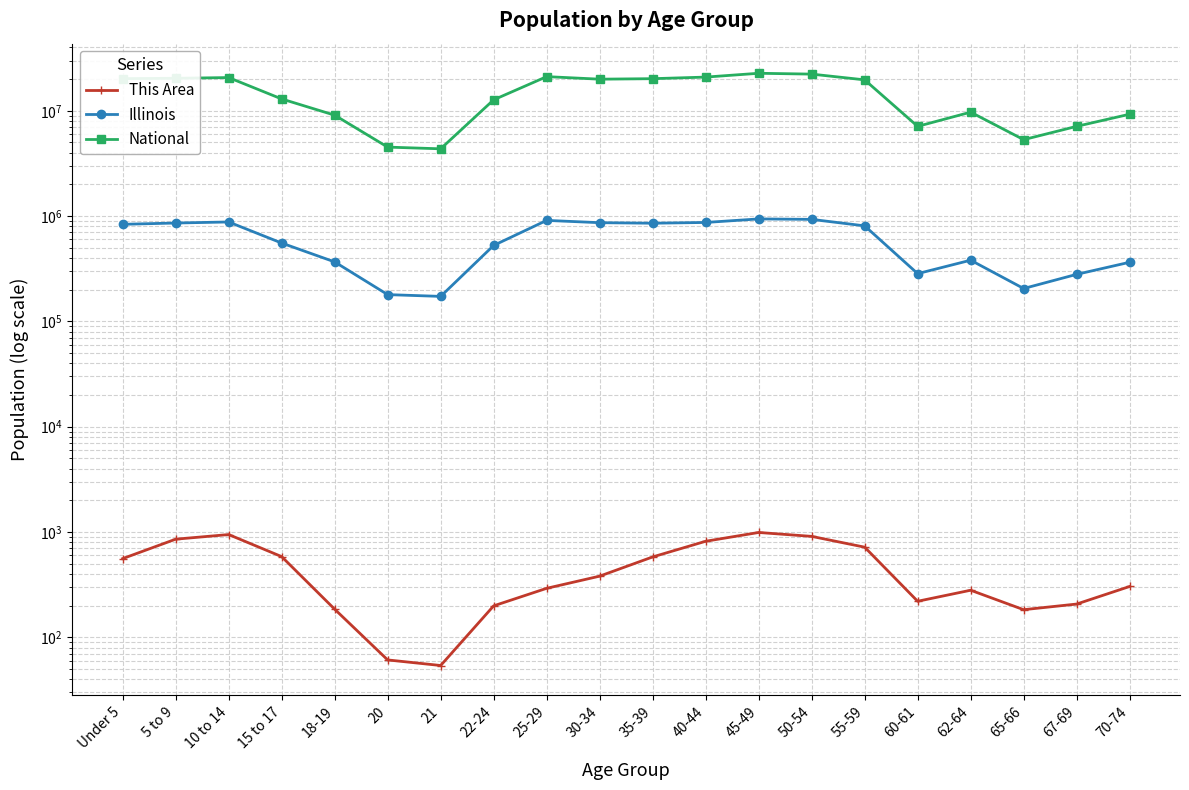

What is the total value across all series at 30-34?

20828164